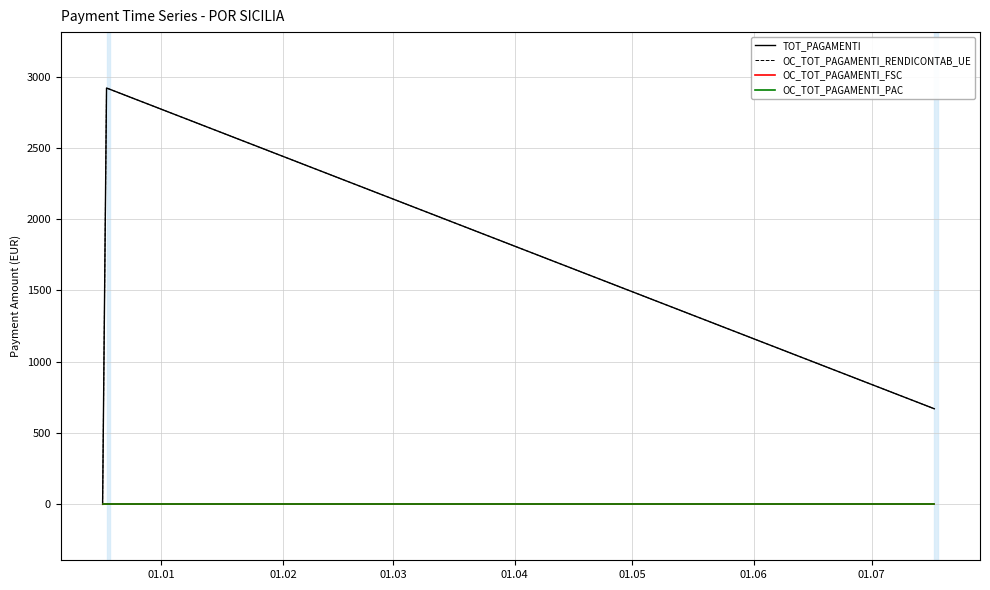

Is this an area chart (filled region under the line)?

No